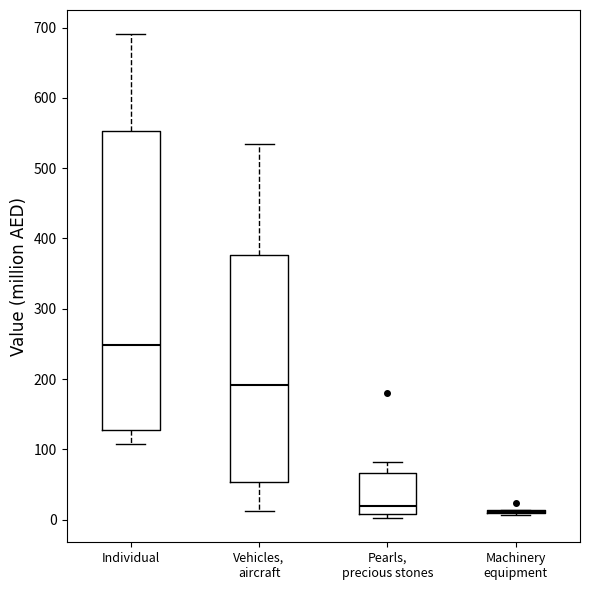

Comparing the boxes themselves (not the whiskers), which one is the tallest?

Individual